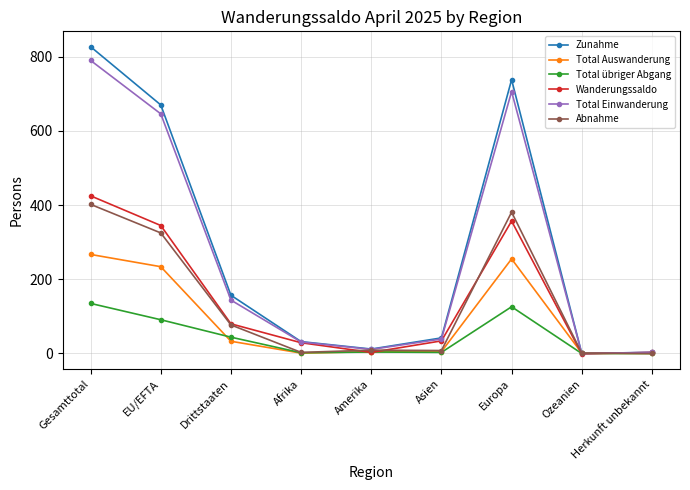

At which category does Wanderungssaldo reach its first local peak?

Europa